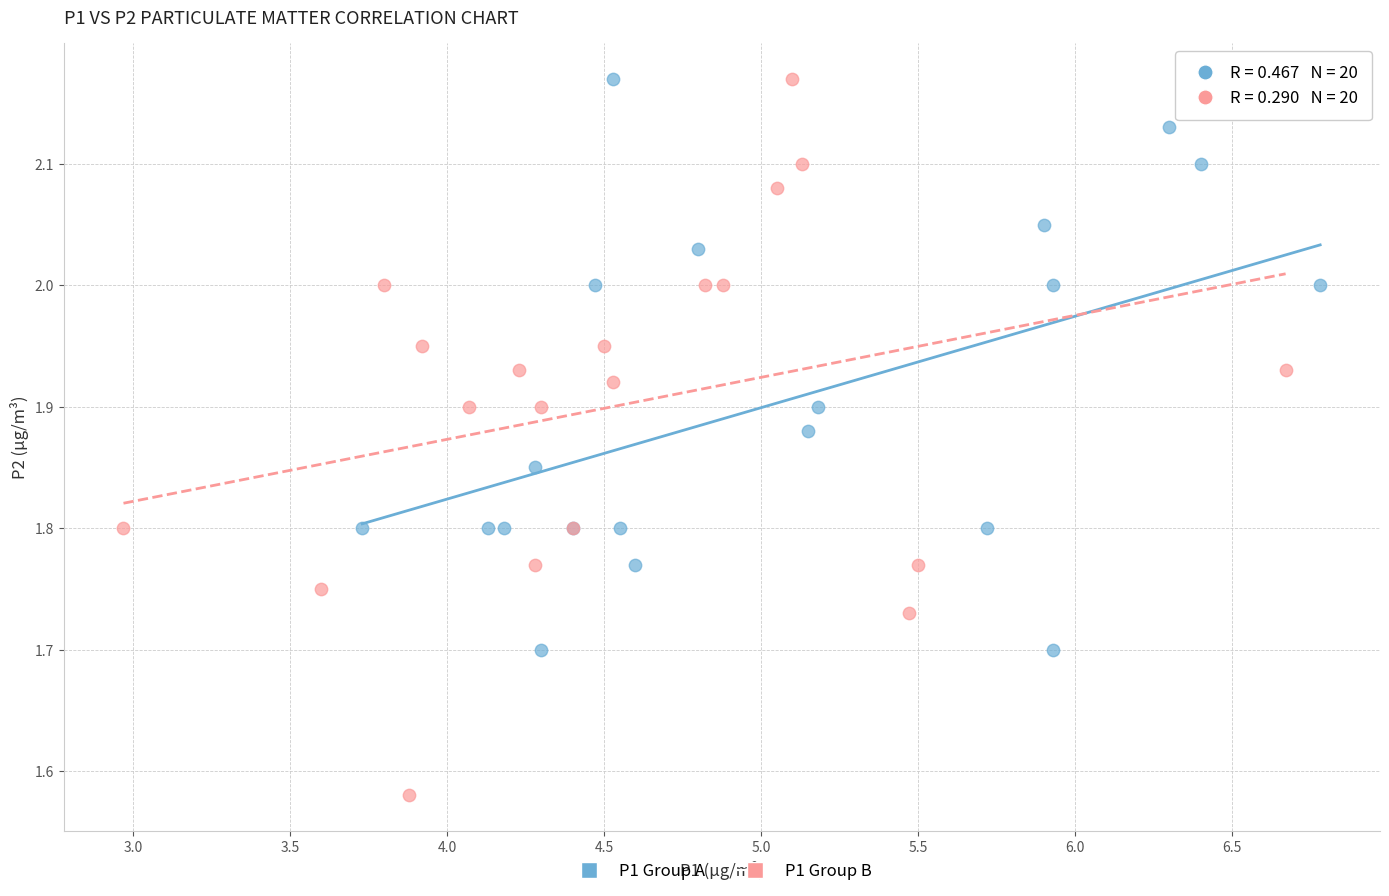

Which series has the largest Y range (max minus min)?

P1 Group B